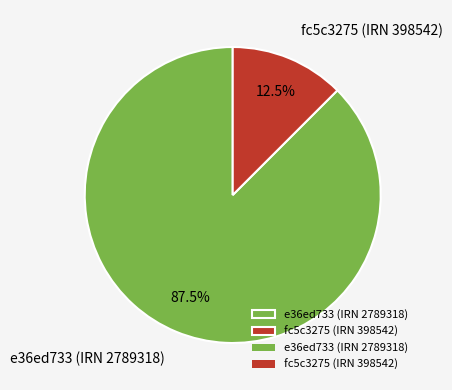

Which slice is the largest?

e36ed733 (IRN 2789318)